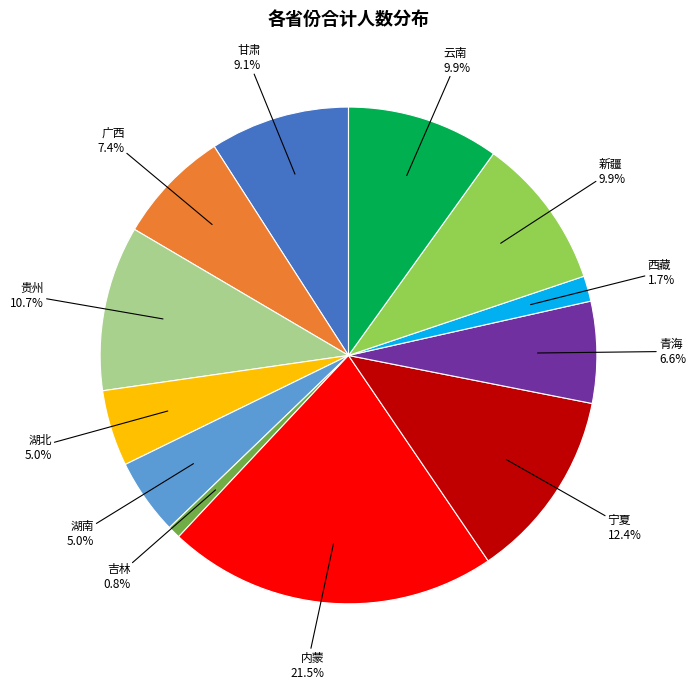

Does any single category account for the majority?

No